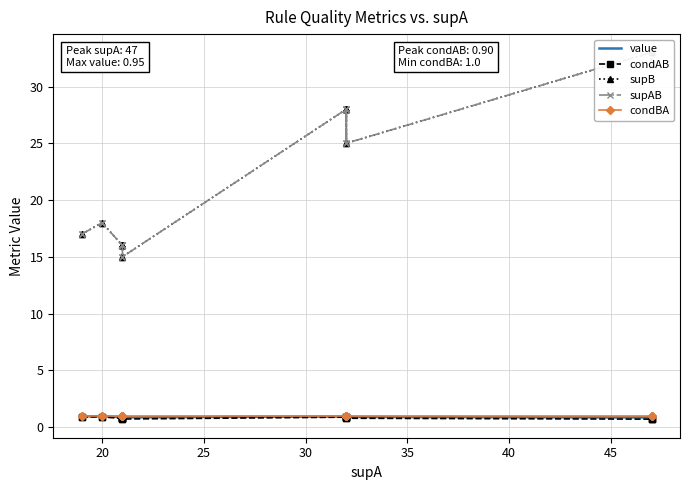

Which series has the largest total across all categories?

supB